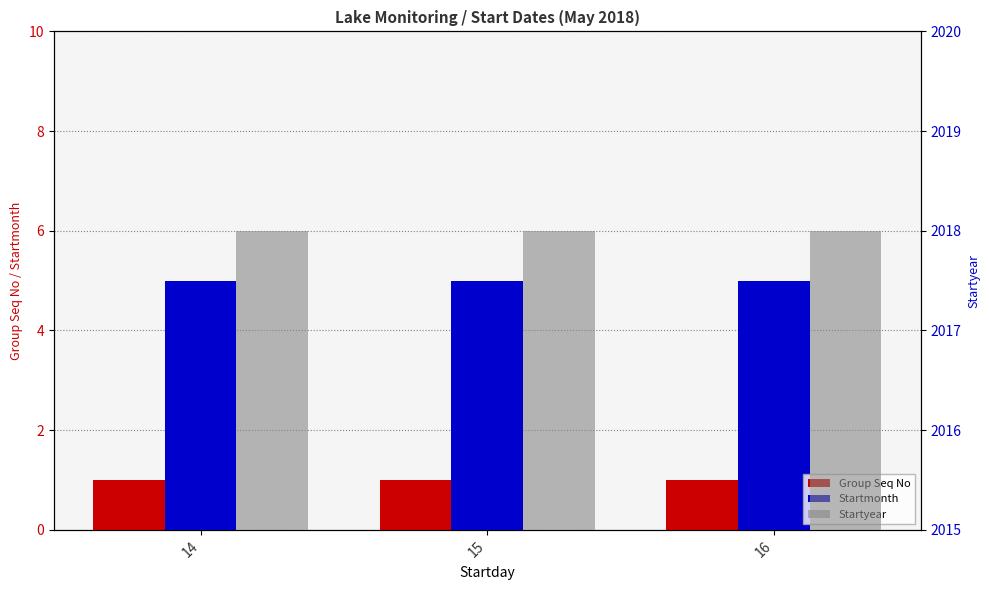

What are all the series names shown in the legend?

Group Seq No, Startmonth, Startyear